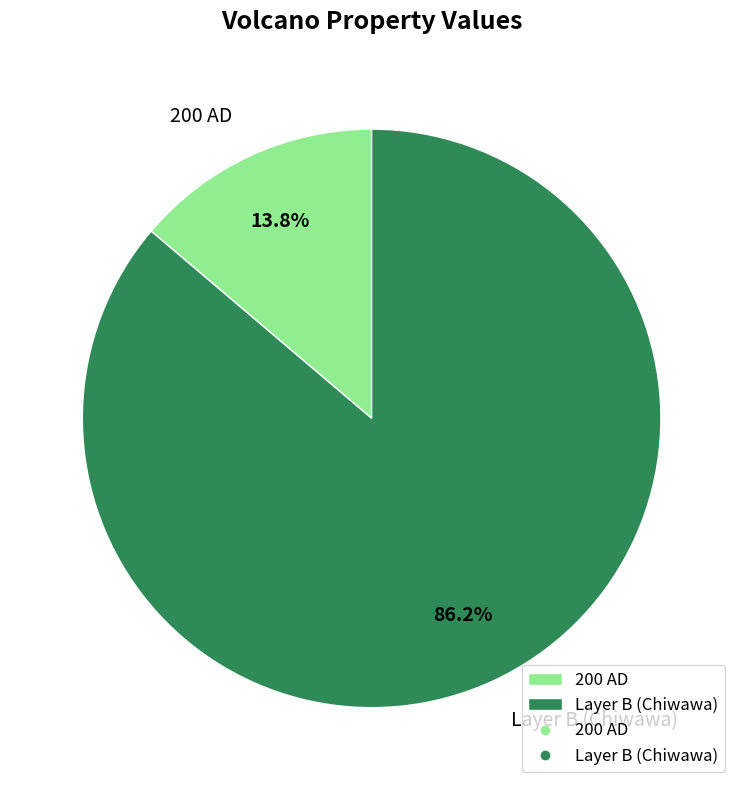

Between 200 AD and Layer B (Chiwawa), which is larger?

Layer B (Chiwawa)